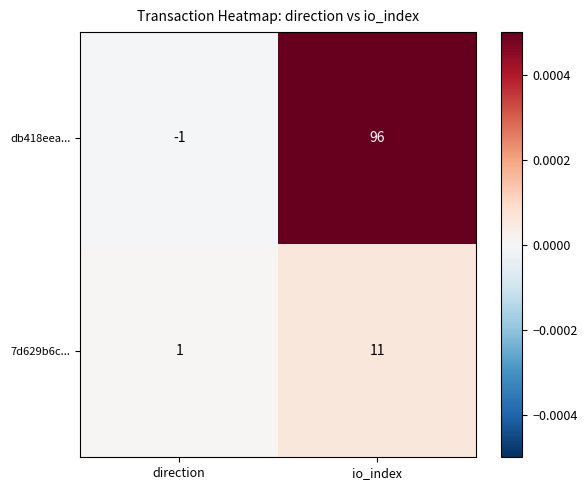

Rank the series by their maximum value, from highest to lowest.

db418eea..., 7d629b6c...